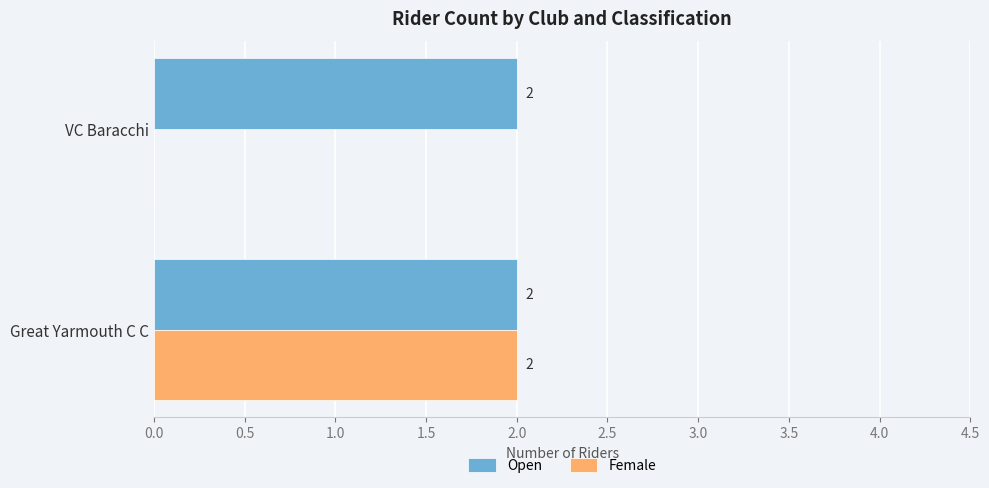

Which category has the highest value in the Female series?

Great Yarmouth C C